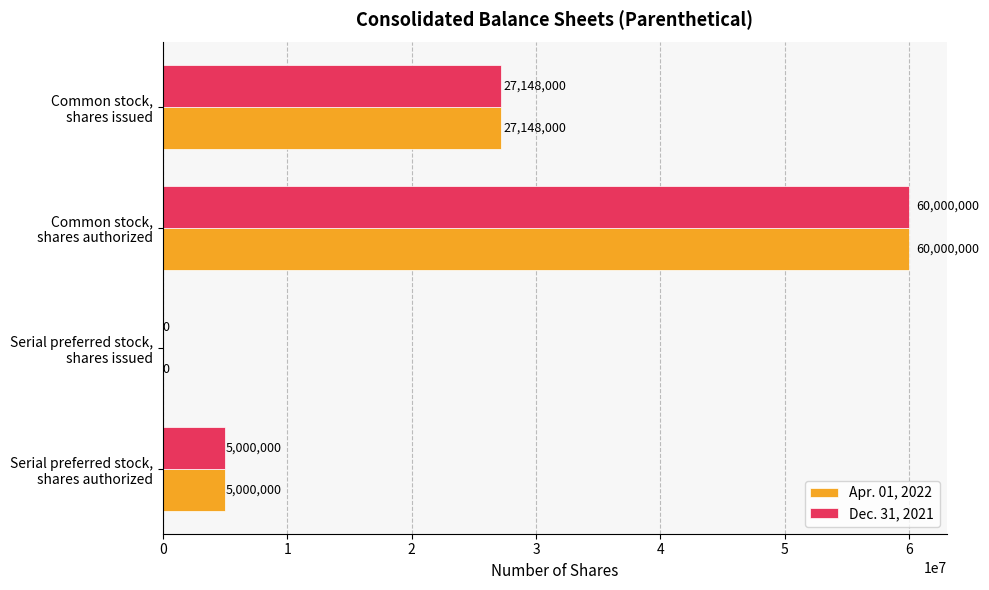

How many values in Dec. 31, 2021 are above zero?

3